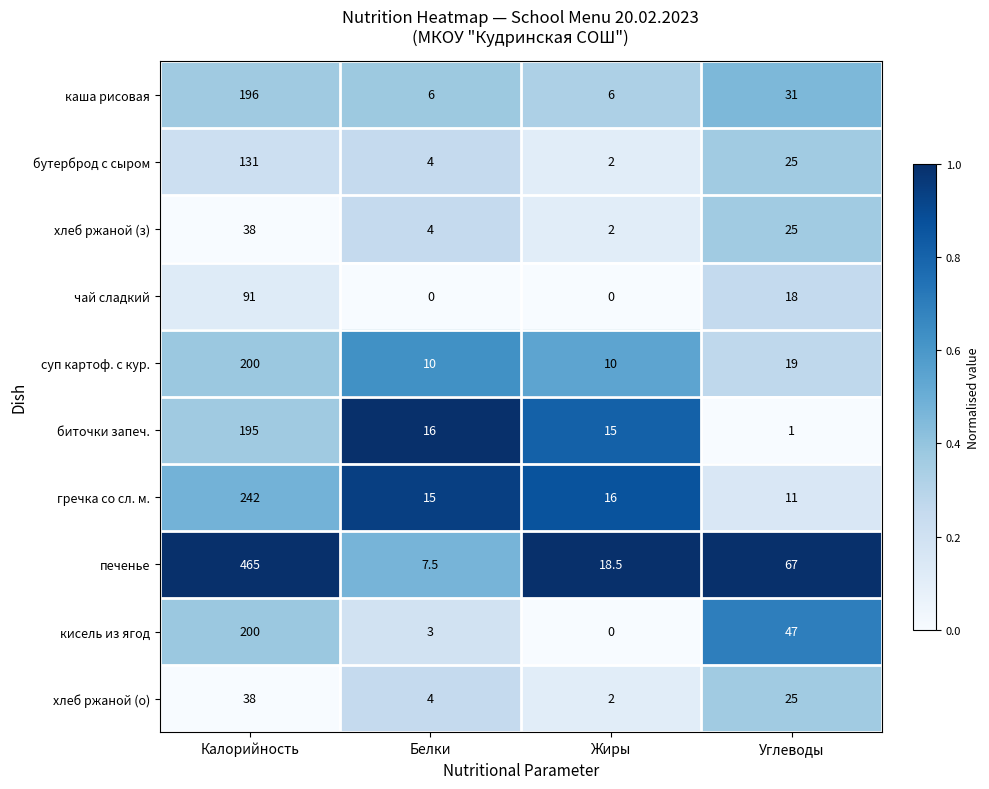

What is the difference between the бутерброд с сыром values at Калорийность and Белки?

127.0